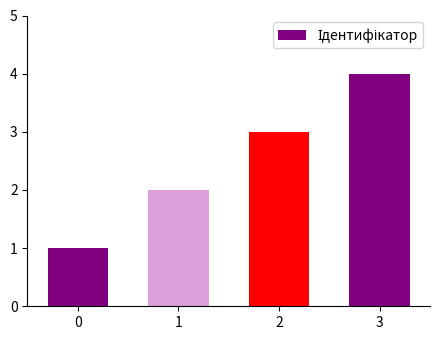

What is the smallest value displayed?

1